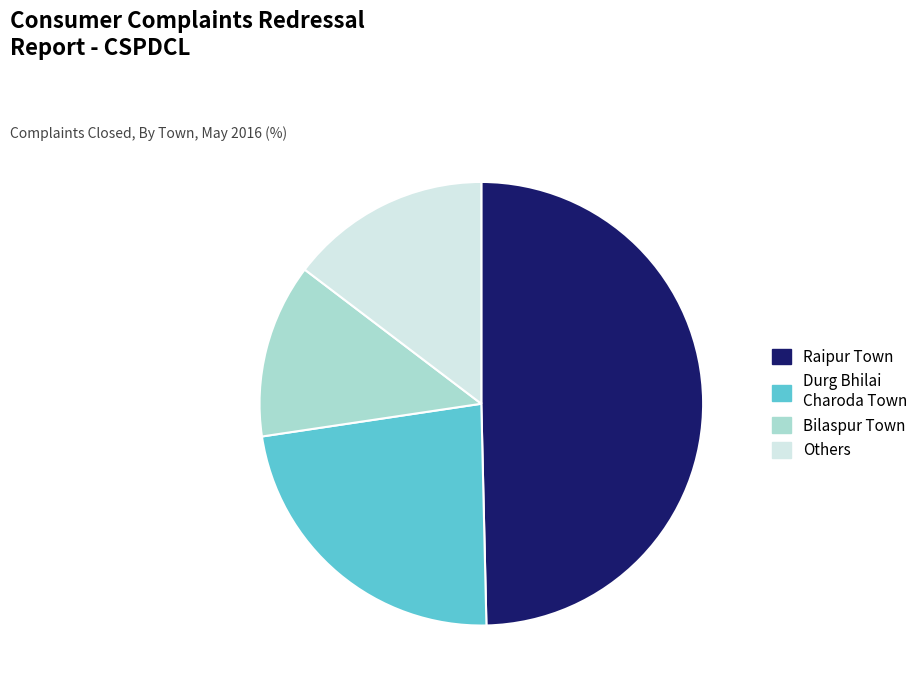

Combined, do Others and Bilaspur Town account for over 50%?

No